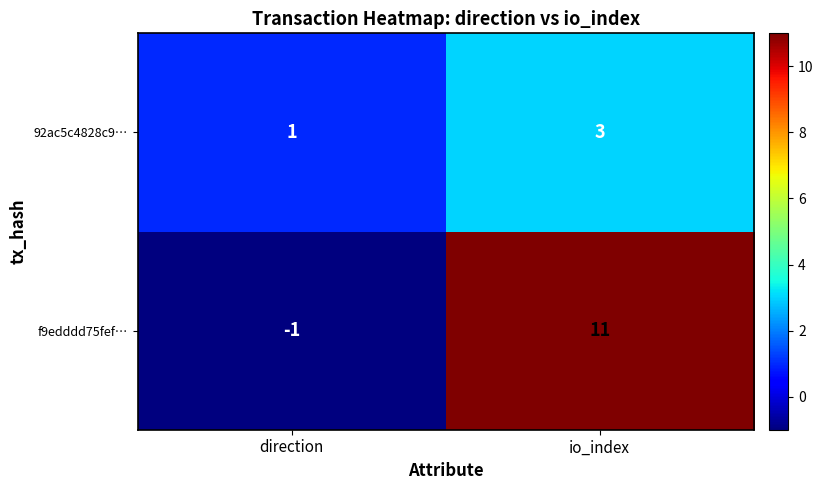

List the series in order of their peak value, lowest first.

92ac5c4828c9…, f9edddd75fef…